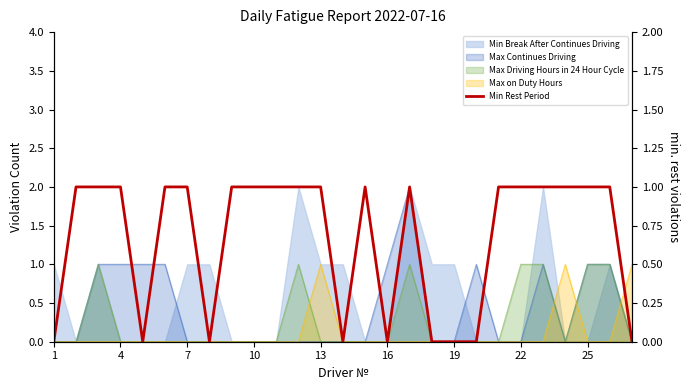

Reading left to right, extract all data points from this chart.

0	1	1	1	0	1	1	0	1	1	1	1	1	0	1	0	1	0	0	0	1	1	1	1	1	1	0